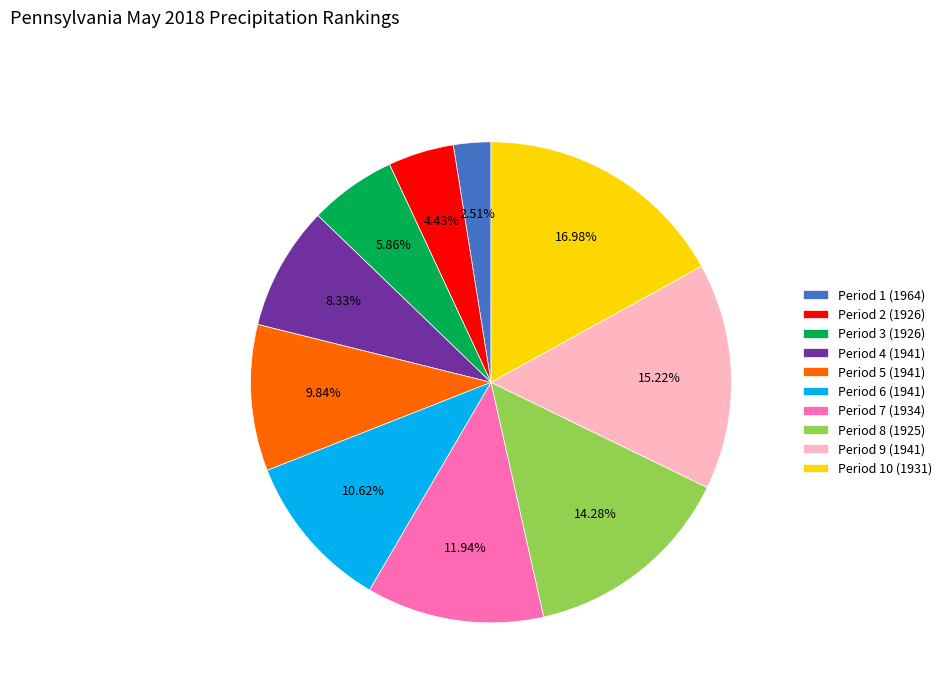

Which has a higher value, Period 4 (1941) or Period 5 (1941)?

Period 5 (1941)